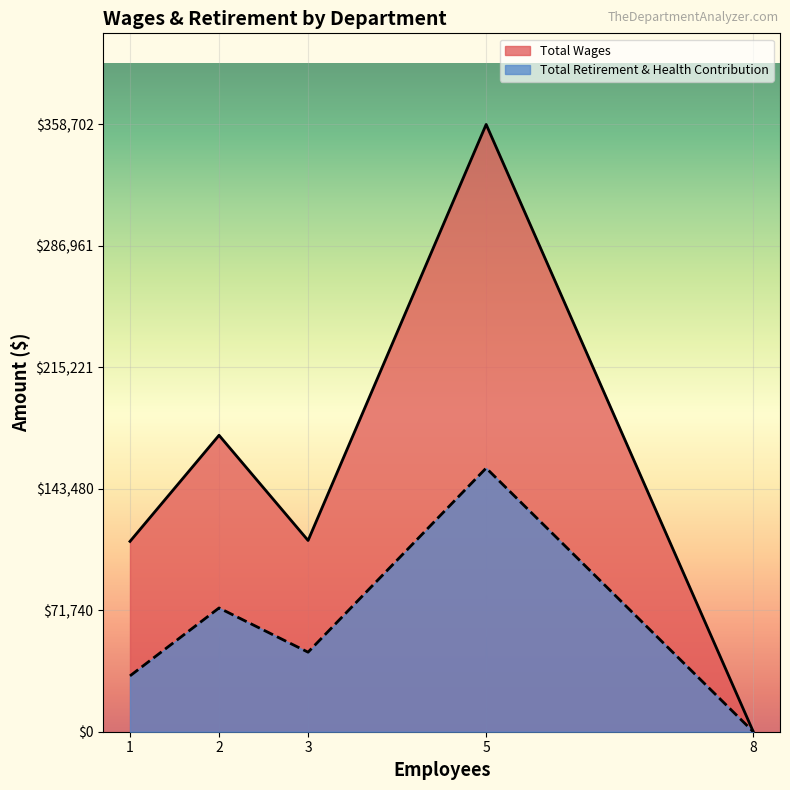

Which series changed the most between 1 and 5?

Total Wages